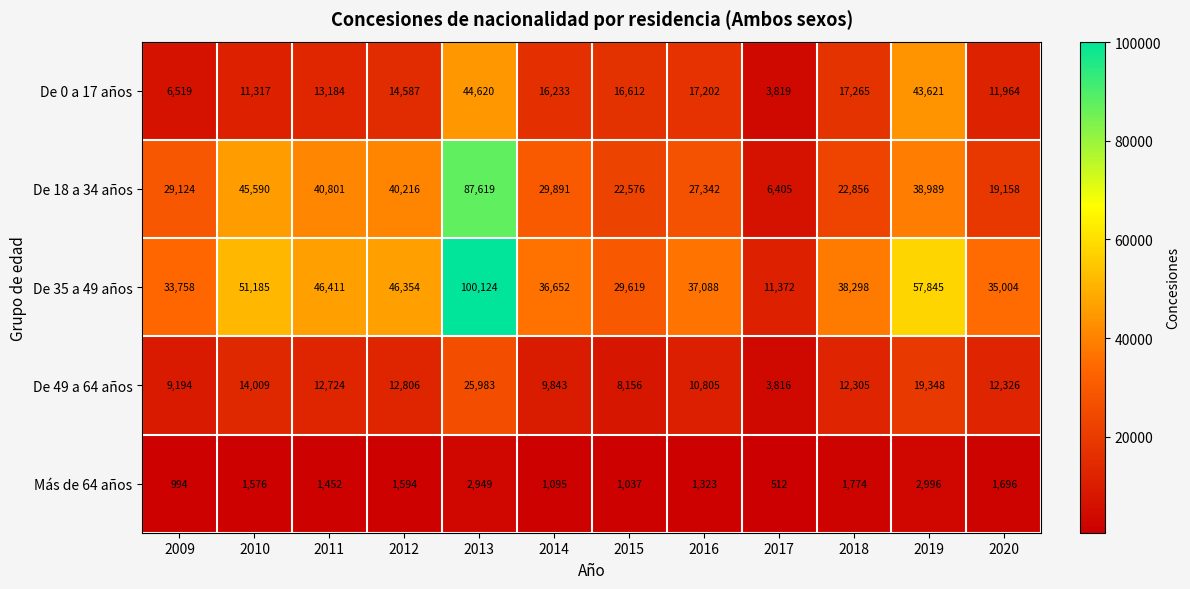

The value of De 18 a 34 años at 2010 is 71678. True or false?

False